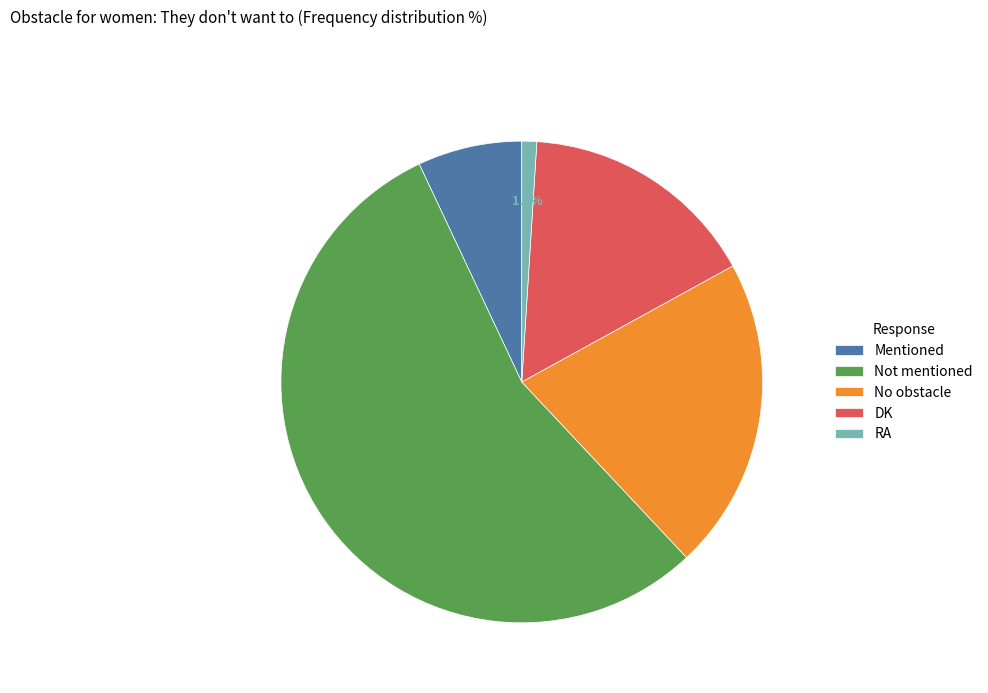

Count the number of slices in the pie.

5